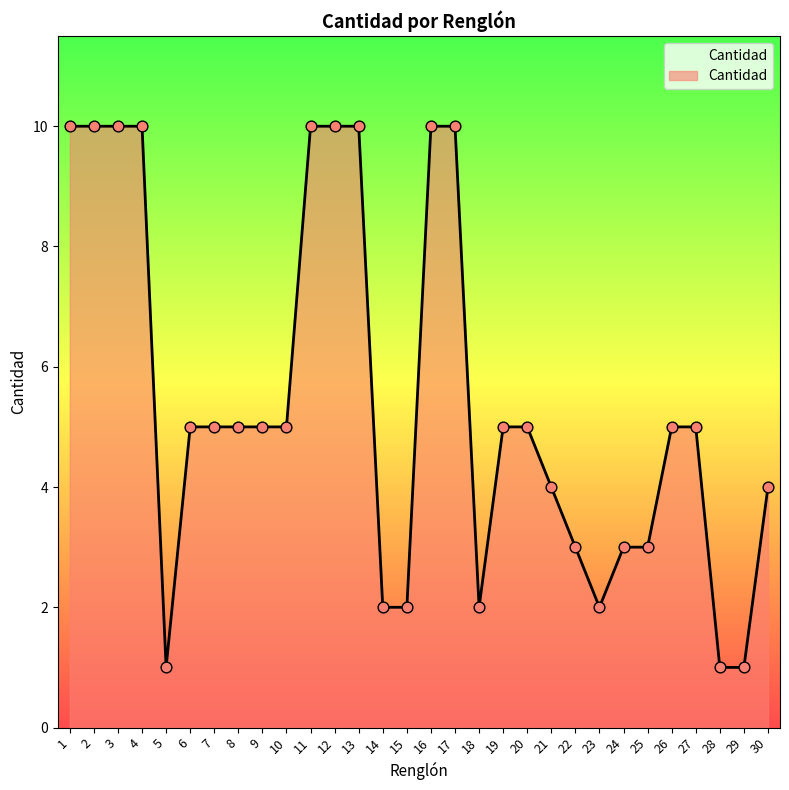

Which has a higher value, 7 or 28?

7